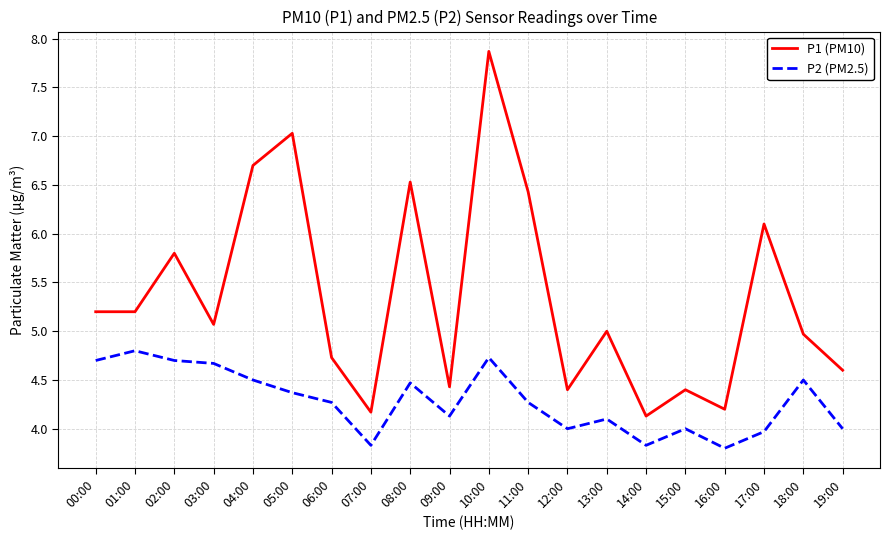

Does the chart have visible grid lines?

Yes